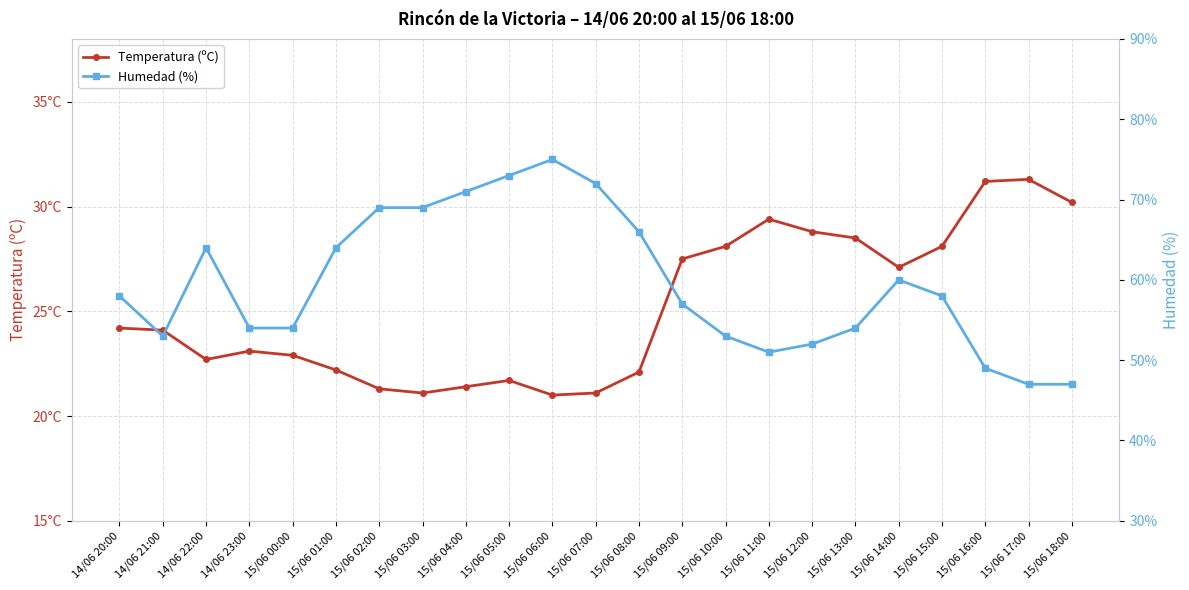

Is the value of Humedad (%) at 14/06 21:00 greater than the value of Temperatura (ºC) at 15/06 17:00?

Yes